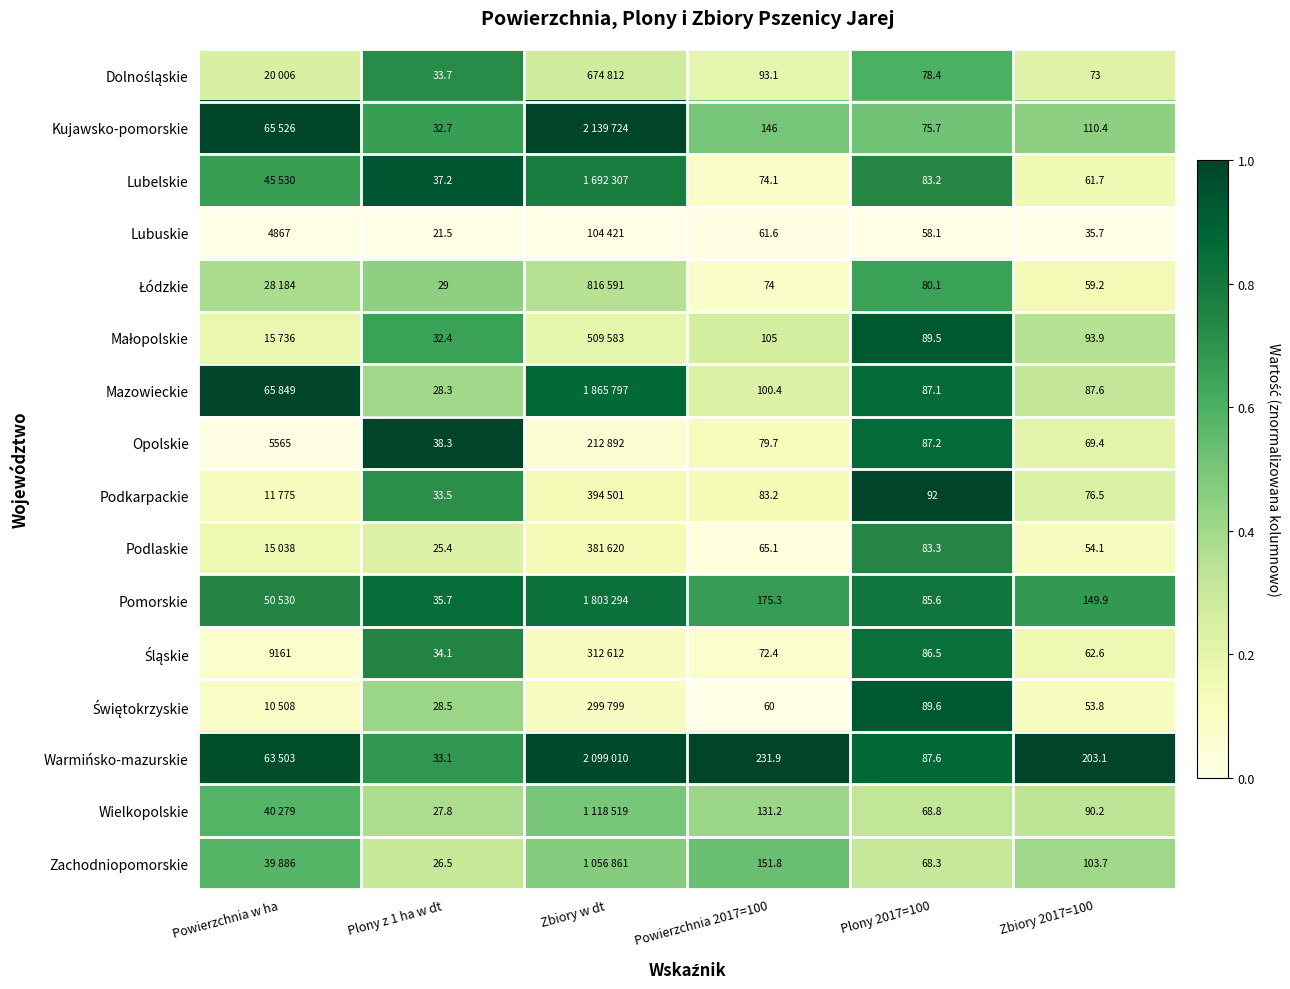

Is the value of Wielkopolskie at Plony 2017=100 greater than the value of Zachodniopomorskie at Plony 2017=100?

Yes